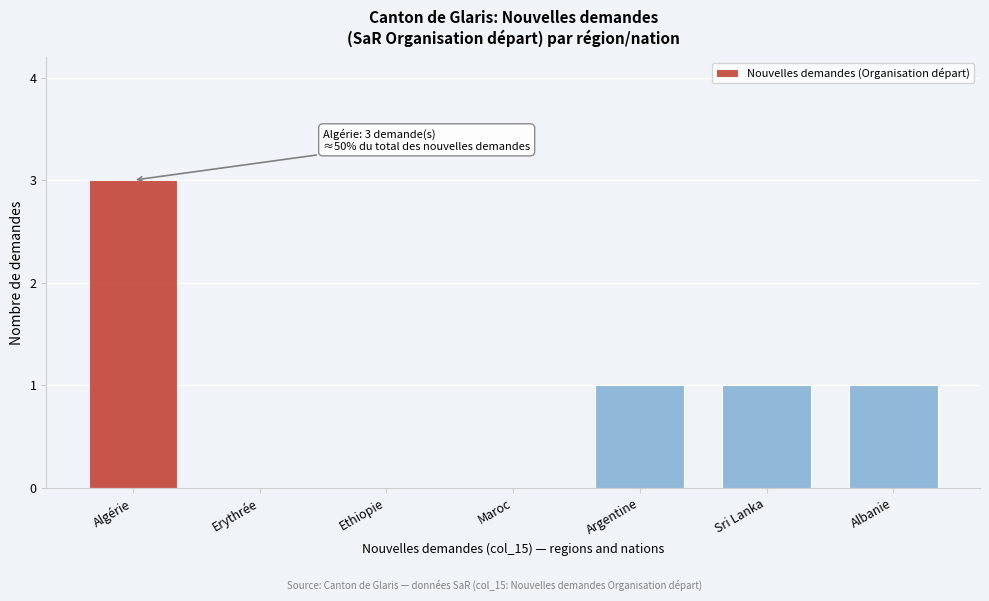

Reading left to right, what are all the values shown in this chart?

Algérie=3	Erythrée=0	Ethiopie=0	Maroc=0	Argentine=1	Sri Lanka=1	Albanie=1